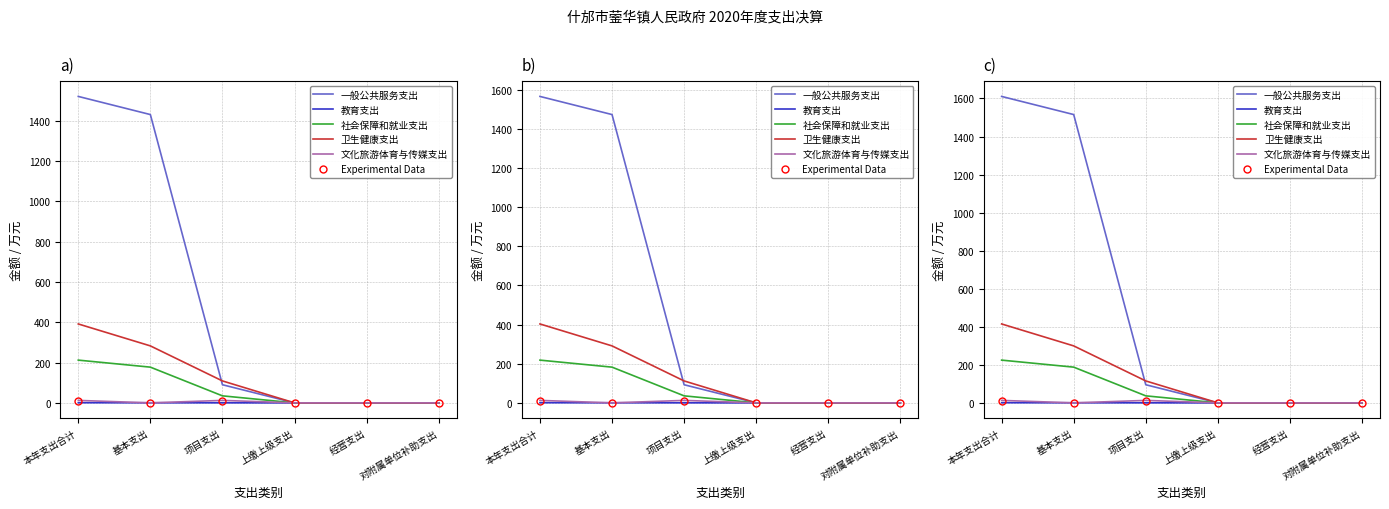

List the series in order of their peak value, highest first.

一般公共服务支出, 卫生健康支出, 社会保障和就业支出, 文化旅游体育与传媒支出, Experimental Data, 教育支出